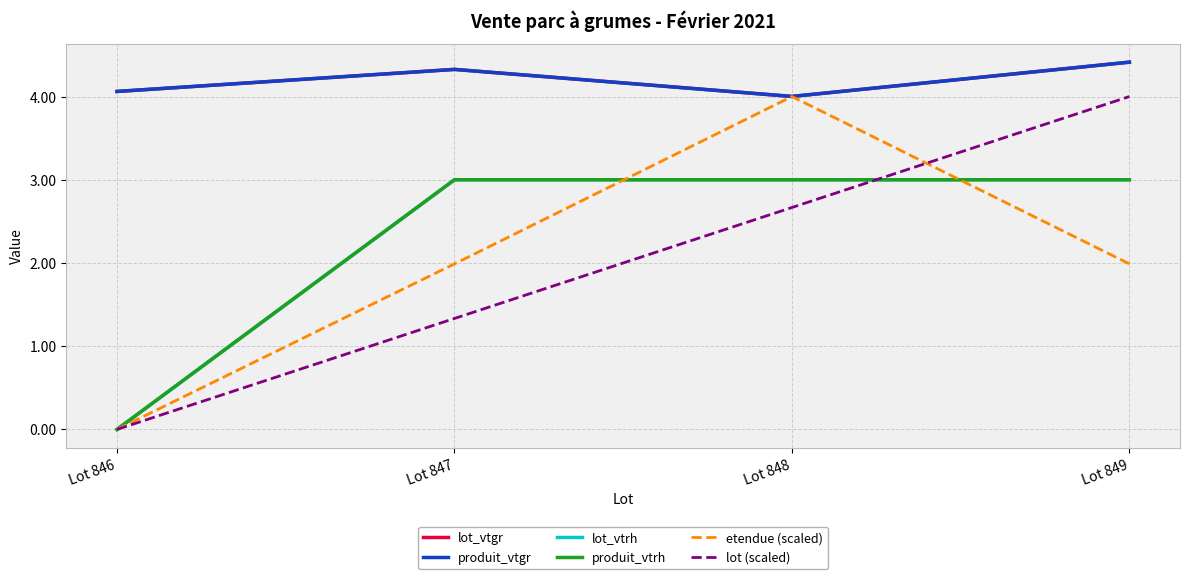

What is the greatest value displayed?

4.4